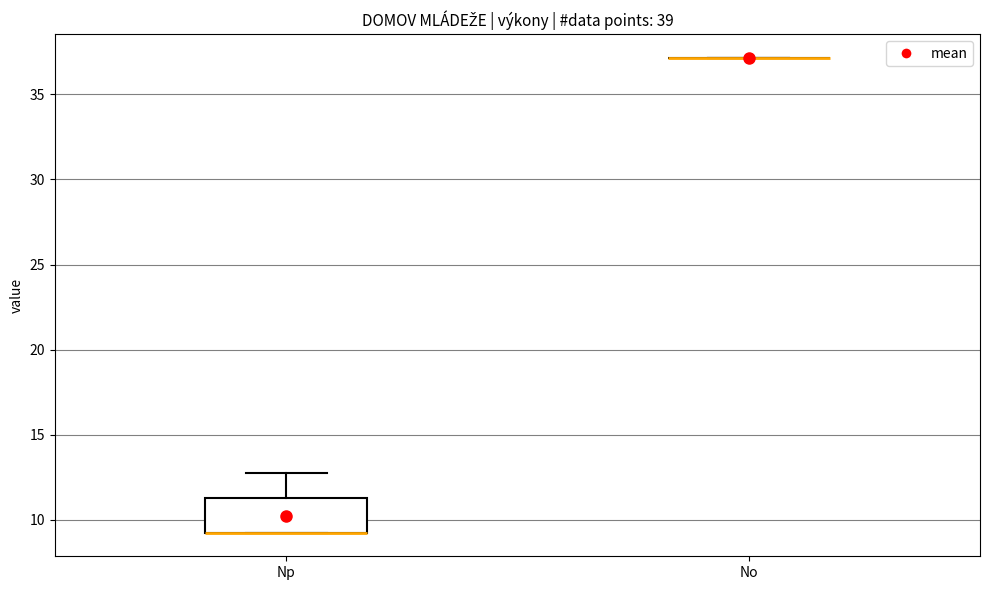

Reading left to right, transcribe this box plot: for each box, give where its median line is, the range the box spans, and where its two whiskers end, as read against the y-axis. The values are not printed on the chart, so give them approximately, as read against the axis.

Np: median 9.5 (drawn on the box's lower edge), box 9.5 to 11.5, whiskers 9.5 to 12.5
No: box collapsed to a line at 37.0, whiskers 37.0 to 37.0